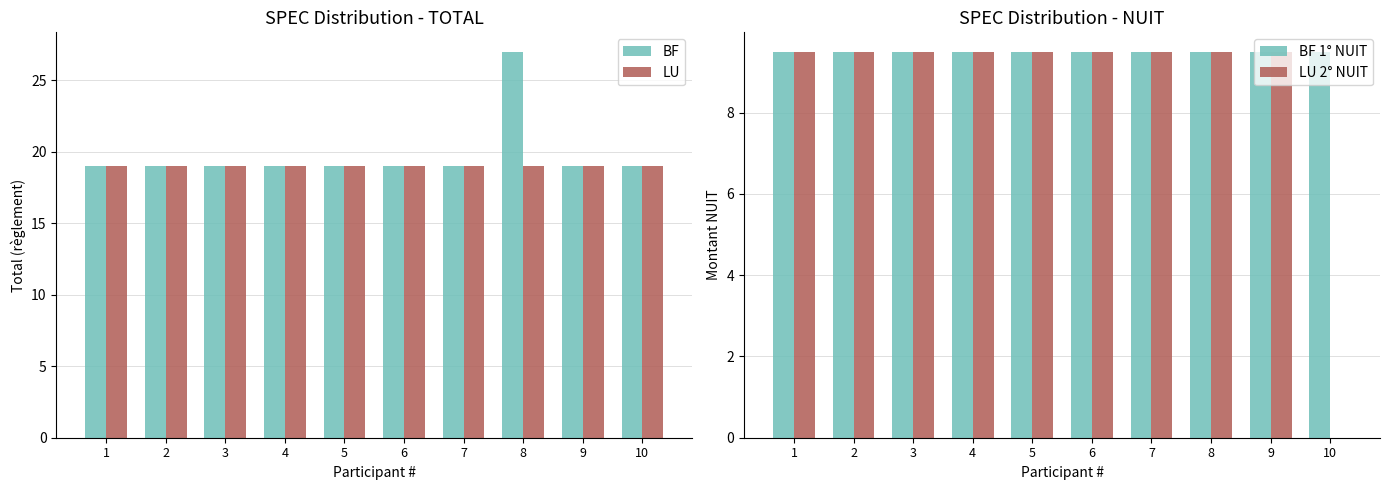

Reading right to left, extract all data points from this chart.

BF: 19.0	19.0	27.0	19.0	19.0	19.0	19.0	19.0	19.0	19.0
LU: 19.0	19.0	19.0	19.0	19.0	19.0	19.0	19.0	19.0	19.0
BF 1° NUIT: 9.5	9.5	9.5	9.5	9.5	9.5	9.5	9.5	9.5	9.5
LU 2° NUIT: 0.0	9.5	9.5	9.5	9.5	9.5	9.5	9.5	9.5	9.5